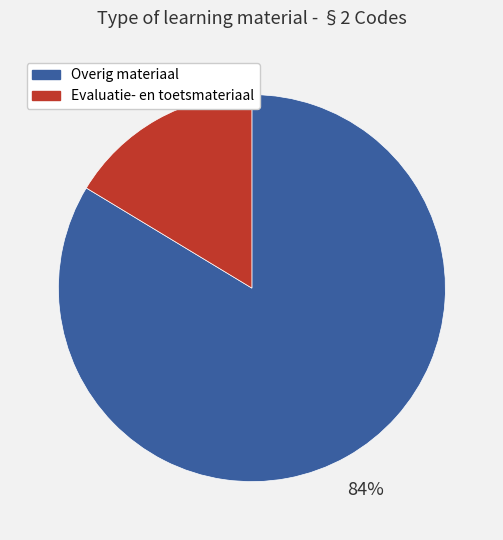

To the nearest percent, what is the average slice percentage?

50%